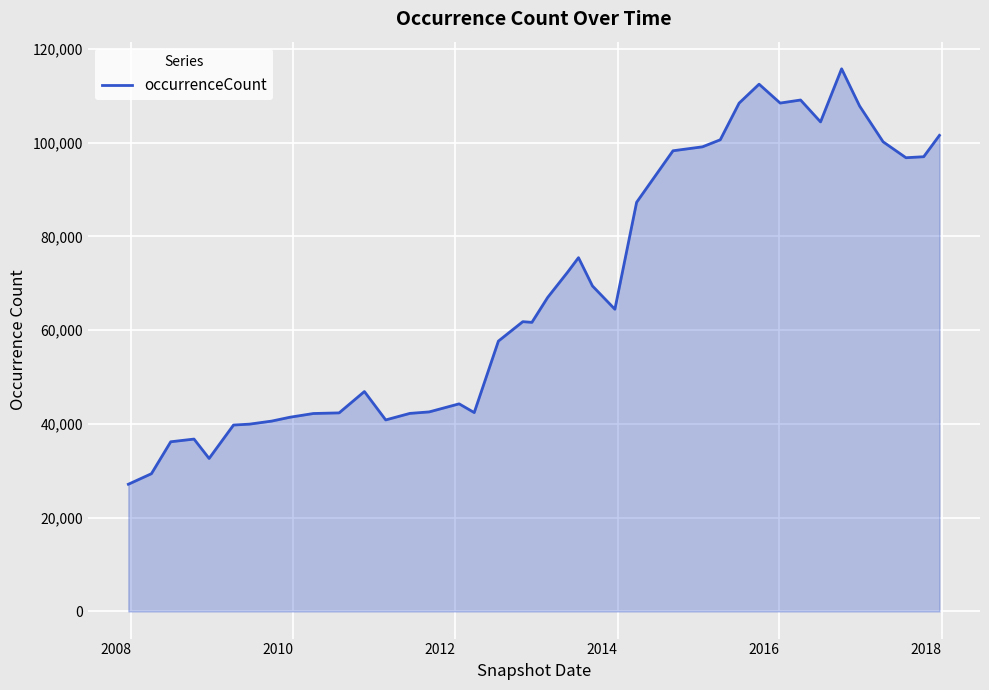

What is the minimum value shown in the chart?

27132